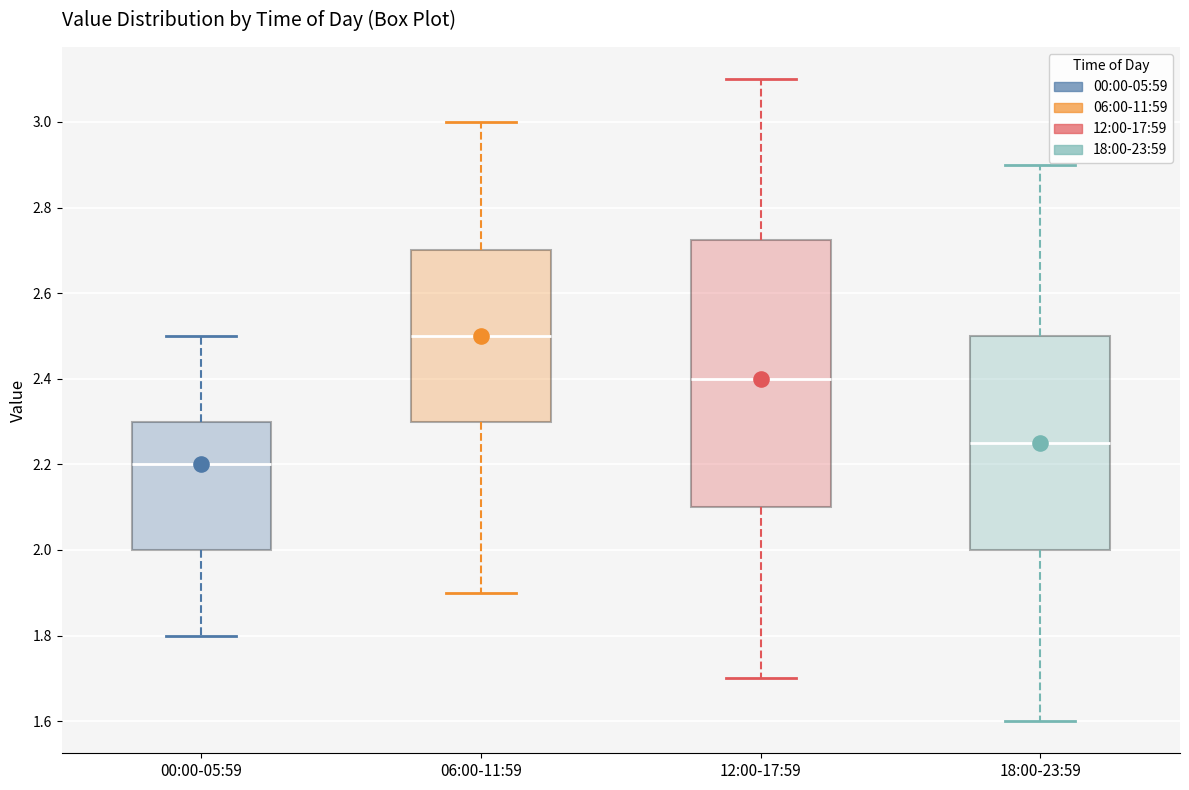

Which box has the highest median line?

06:00-11:59